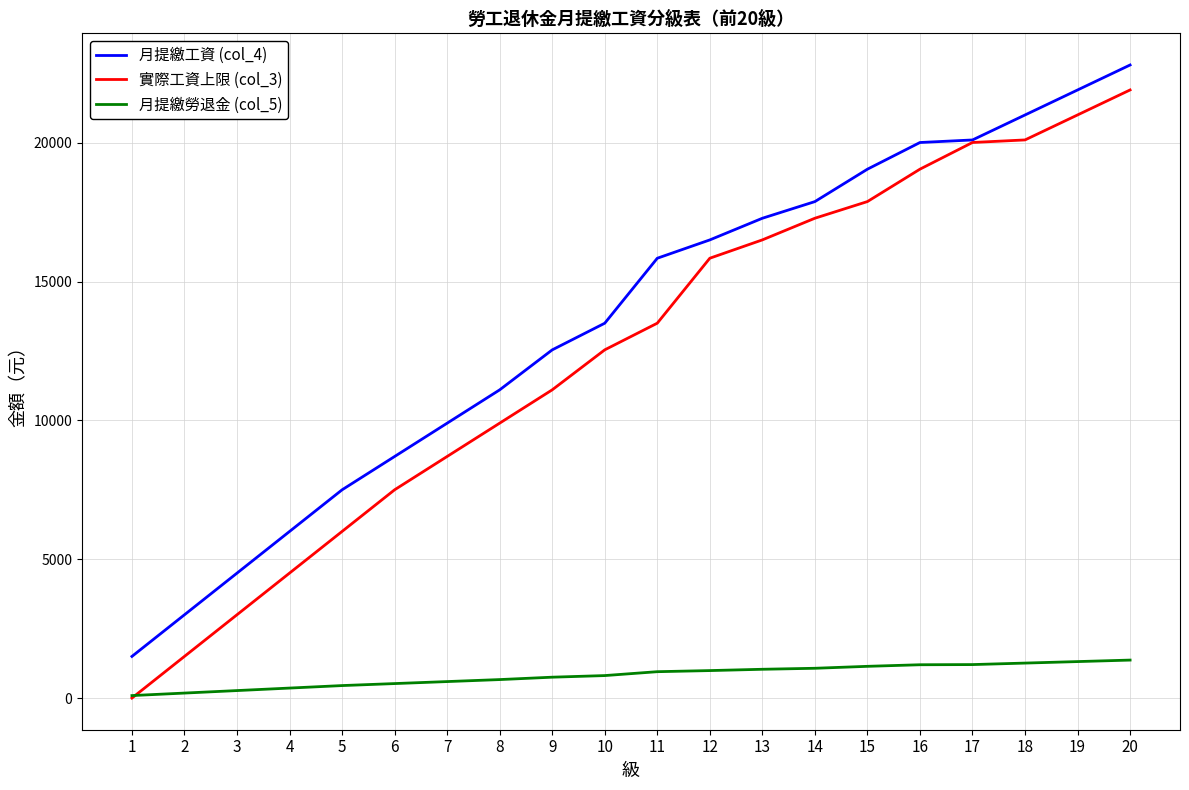

True or false: 月提繳工資 (col_4) has more than 2 points higher than both neighbors.

False